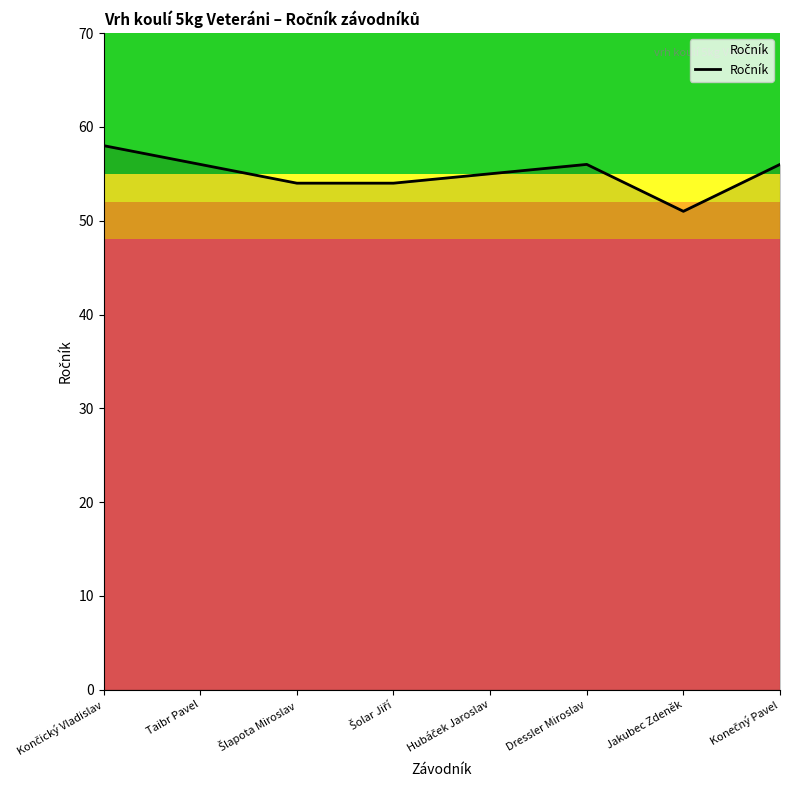

What is the difference between the maximum and minimum values?

7